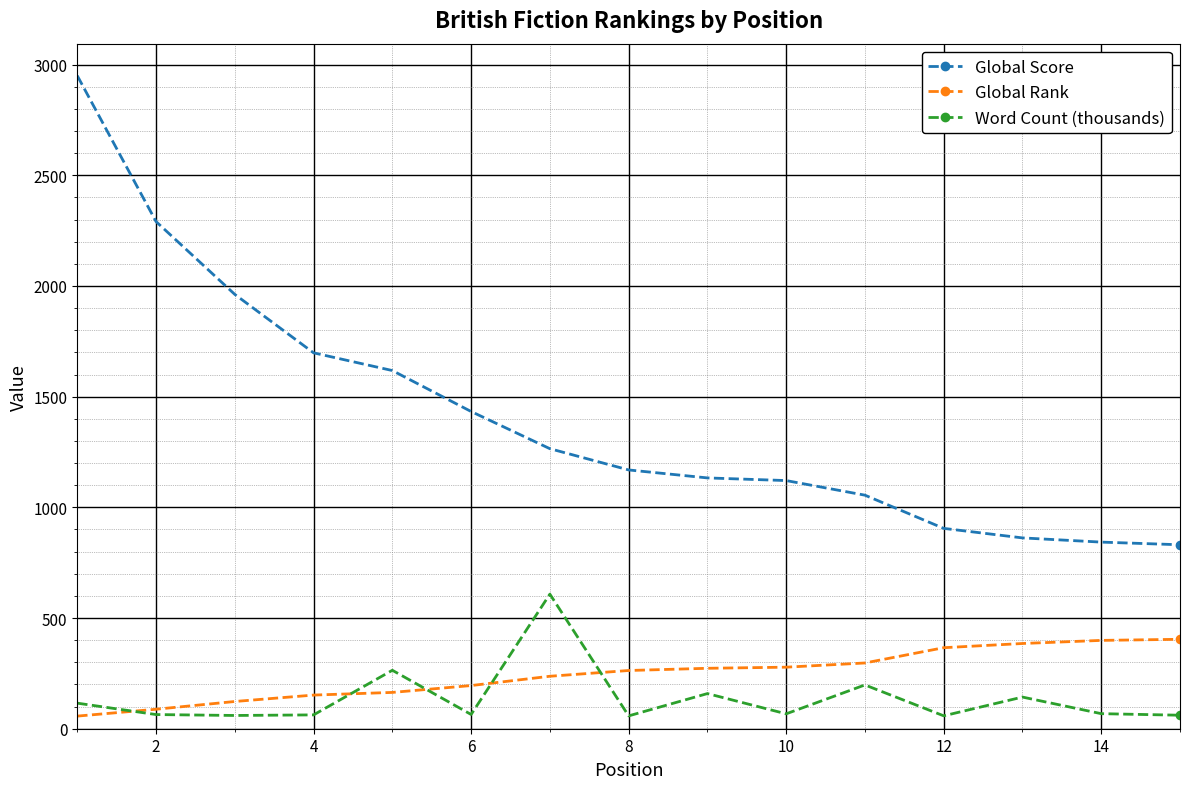

How many lines are shown in the chart?

3